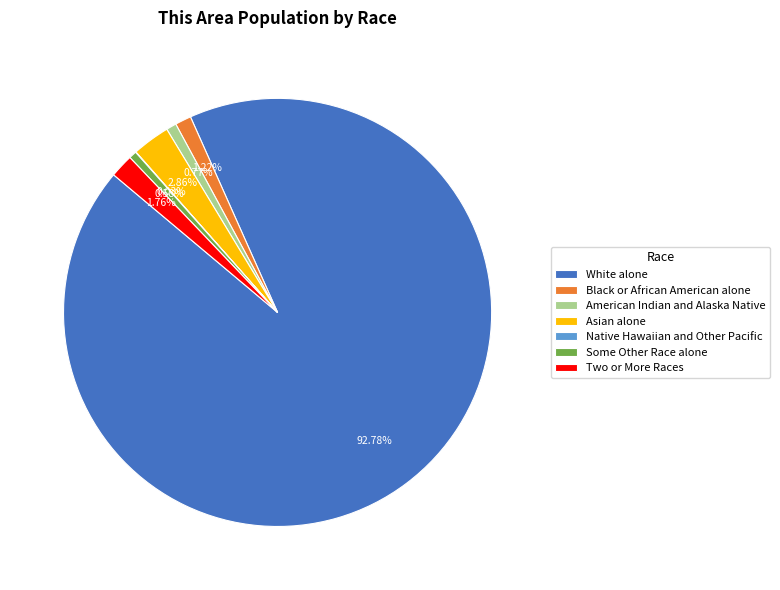

Which category has the biggest portion of the pie?

White alone